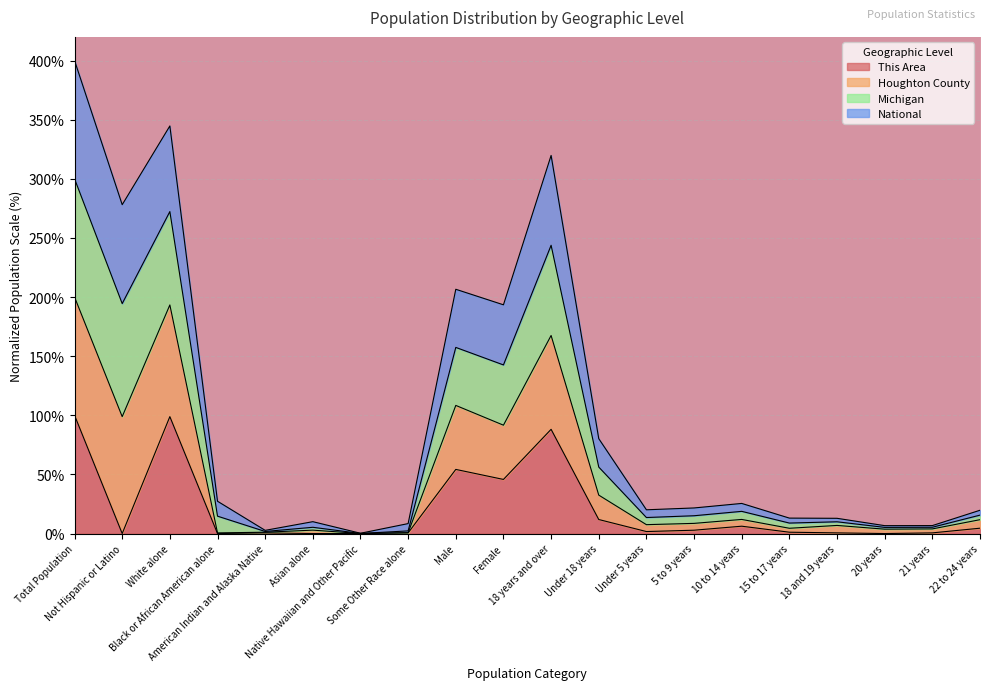

What is the highest value of the This Area series?

100.0